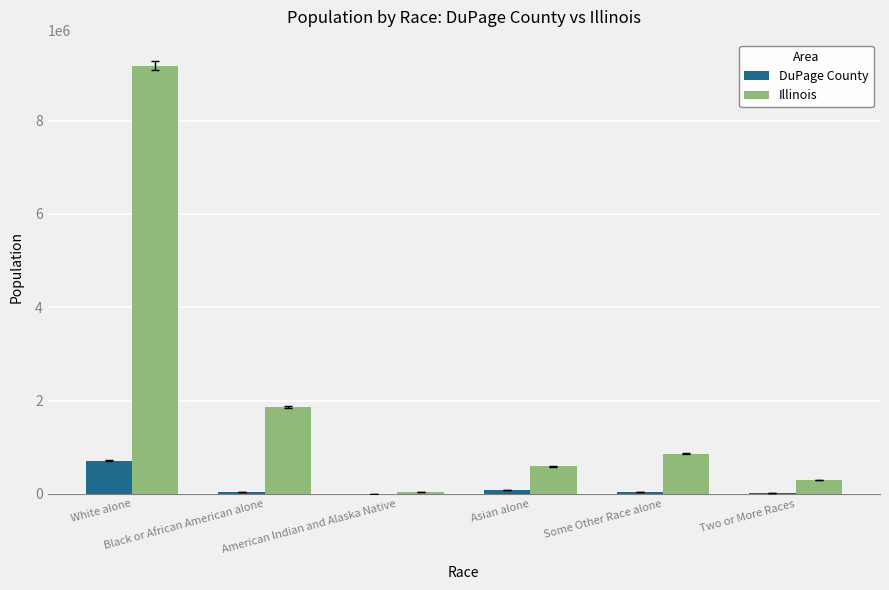

Which series has the largest total across all categories?

Illinois